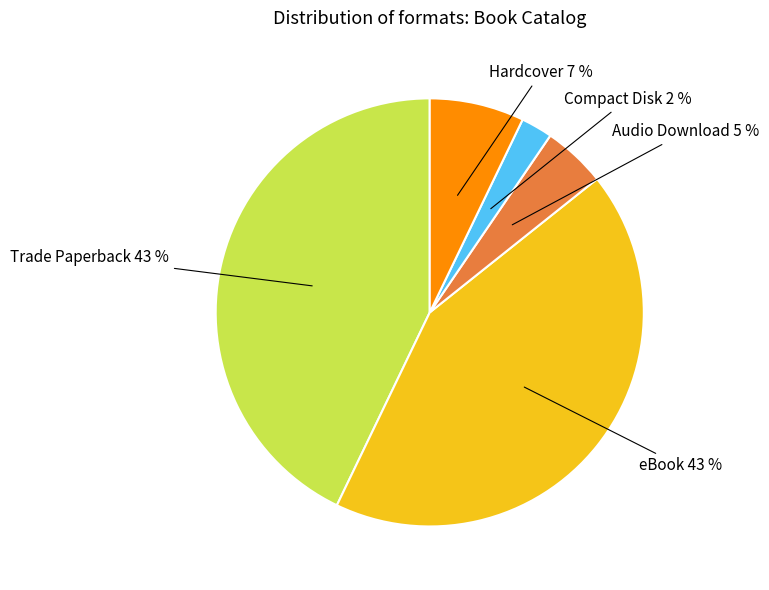

To the nearest percent, what is the average slice percentage?

20%